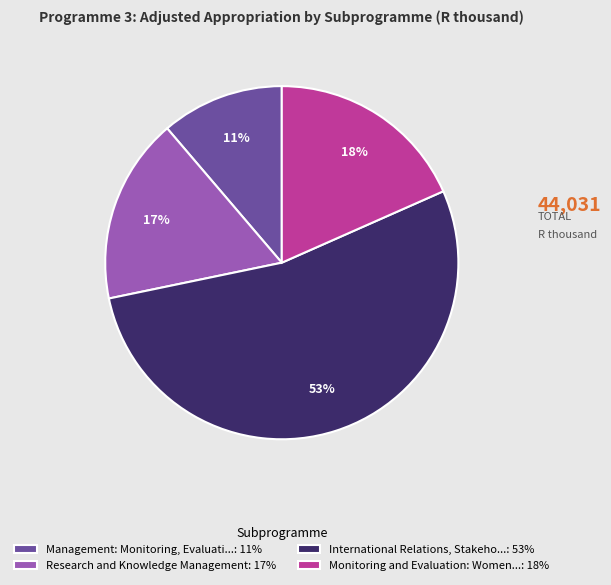

What is the majority slice?

International Relations, Stakeho...: 53%